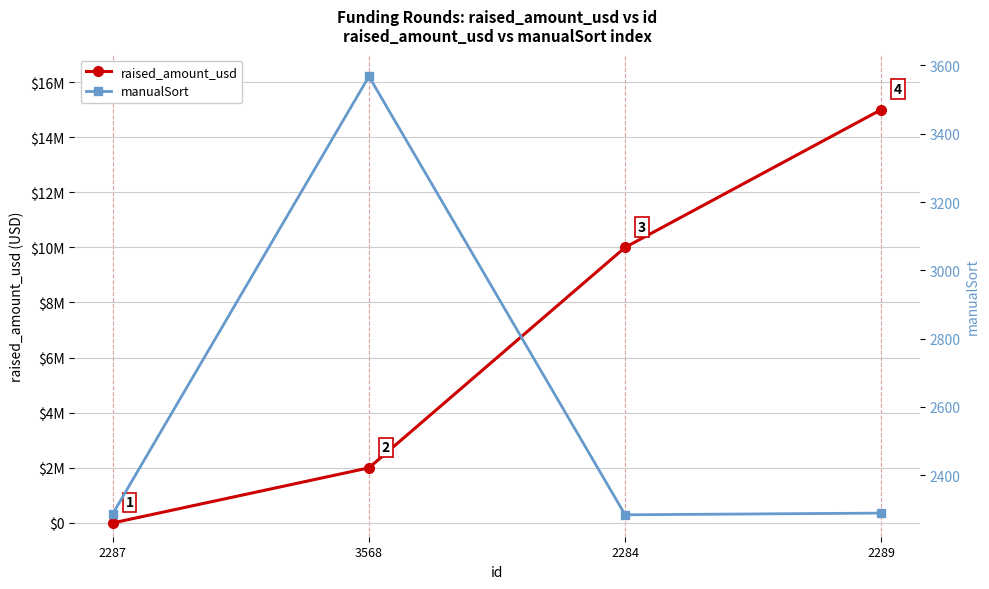

At which label is manualSort closest to 2926?

2289